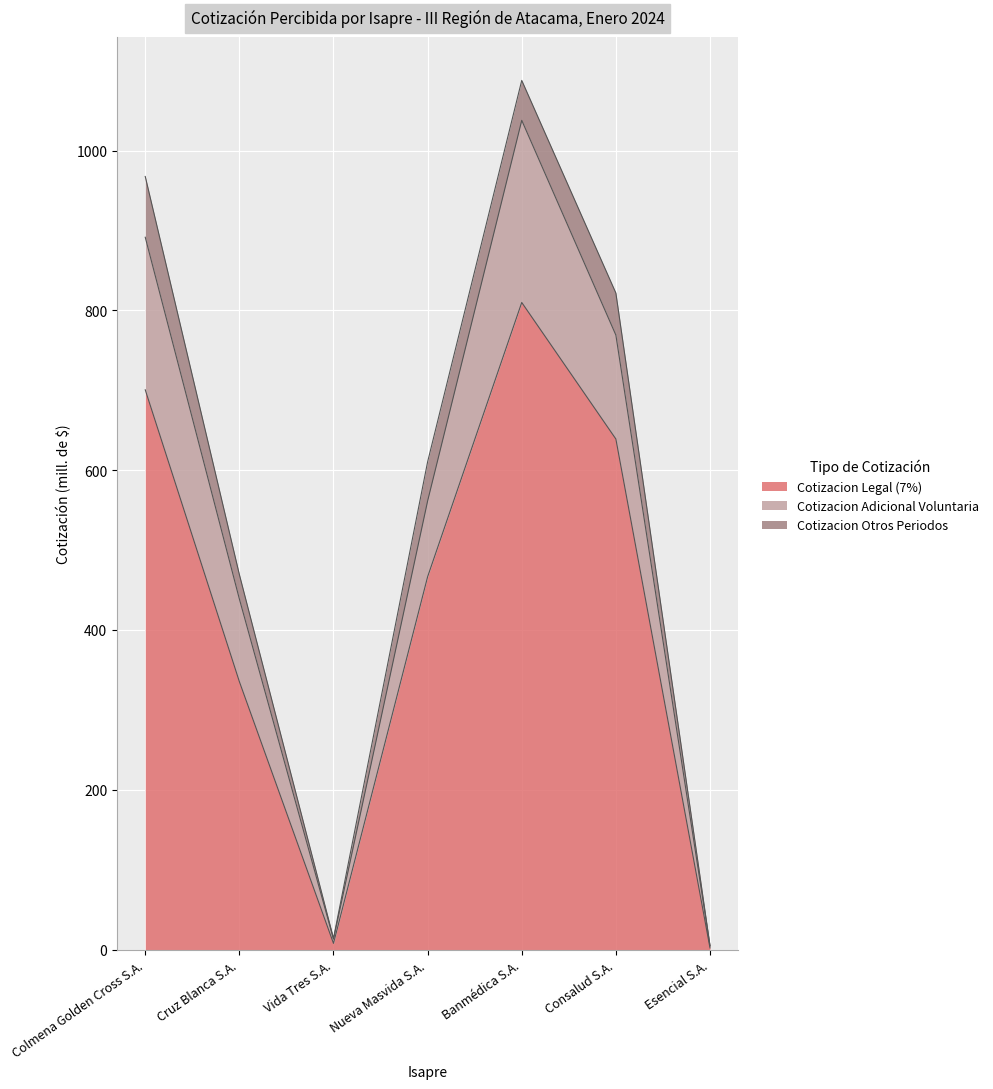

The Cotizacion Legal (7%) series shows 831.2 at Consalud S.A.. True or false?

False